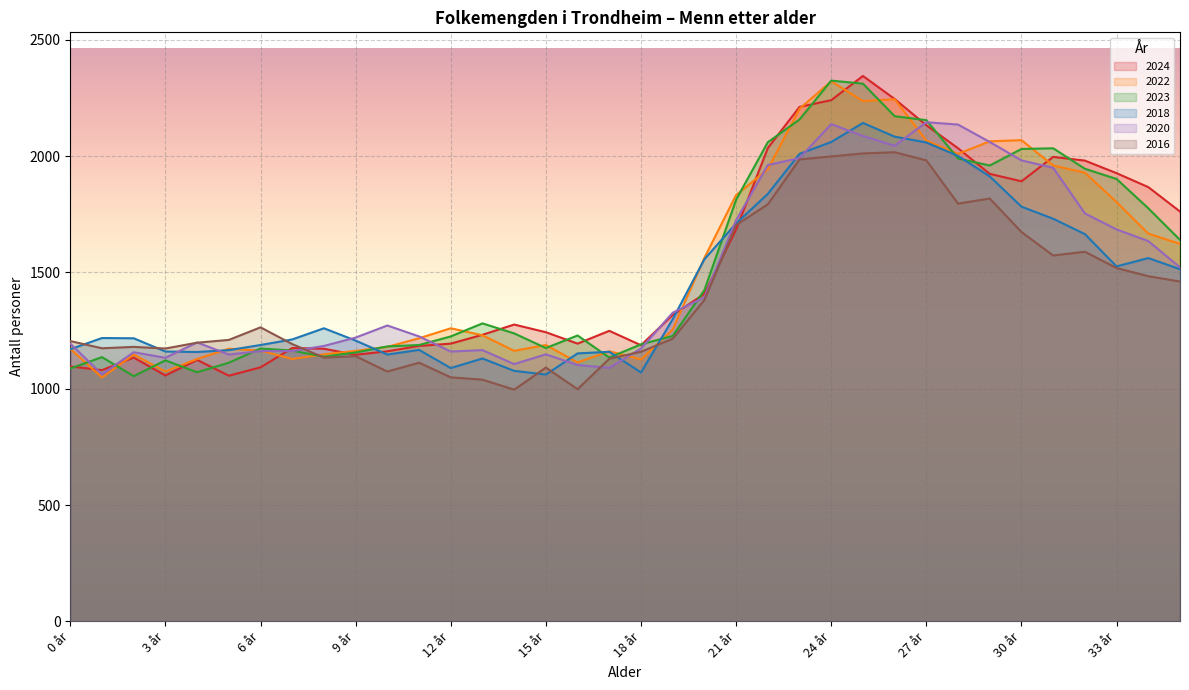

Where is 2022 nearest to the value 1685?

34 år